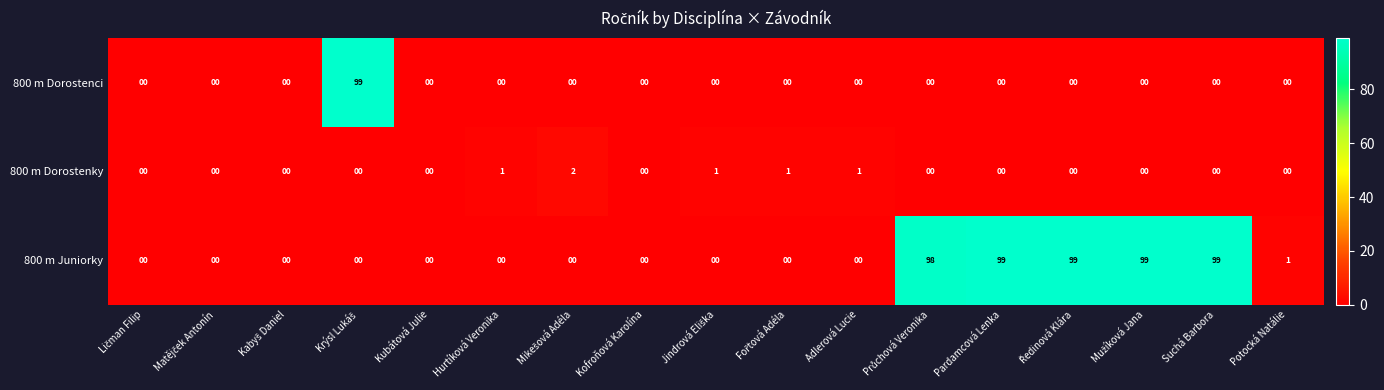

Rank the series by their average value, from highest to lowest.

800 m Juniorky, 800 m Dorostenci, 800 m Dorostenky